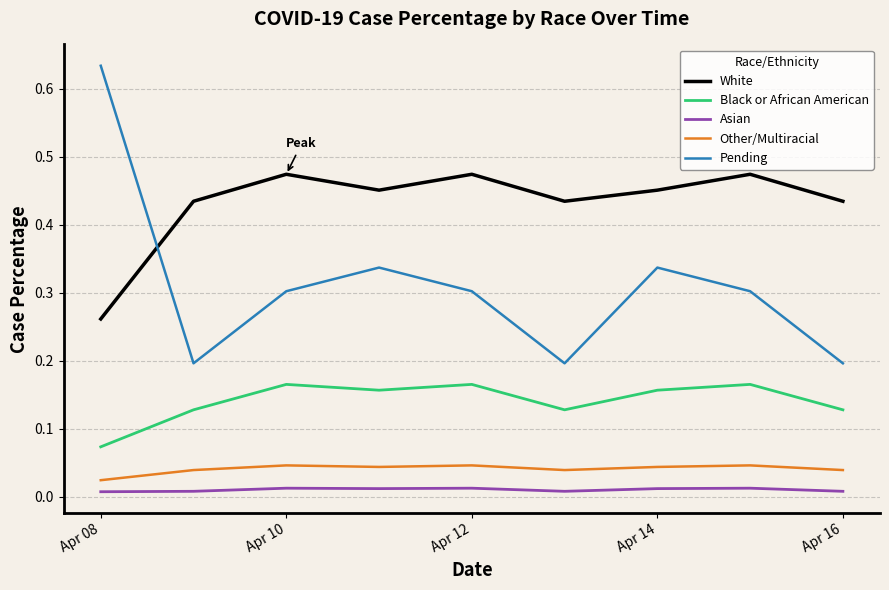

Which series has the widest spread of values?

Pending